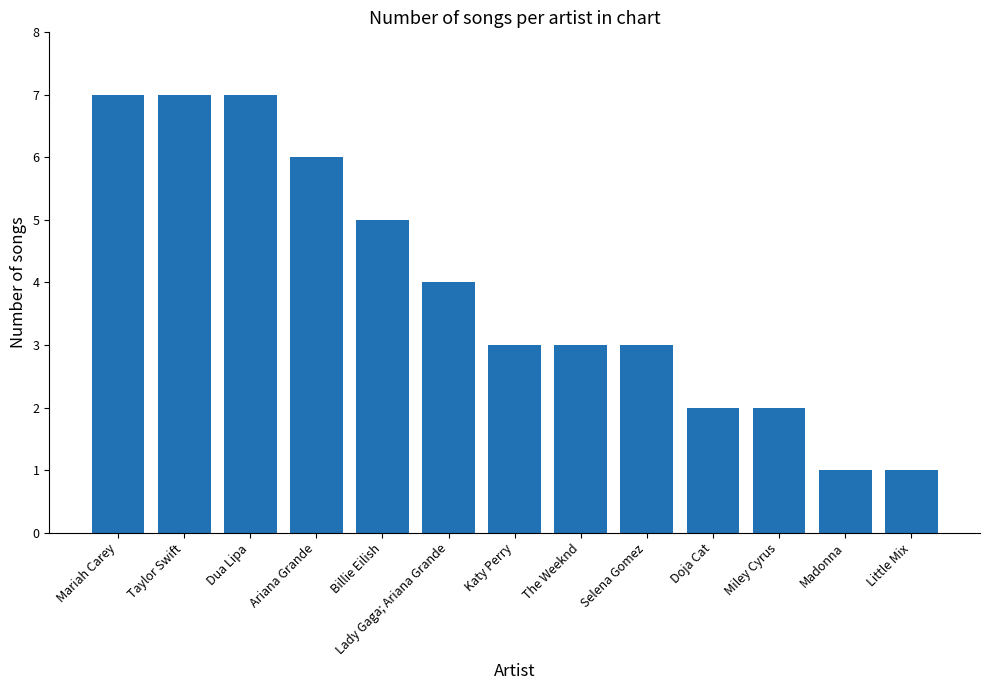

What is the label of the 2nd bar from the right?

Madonna